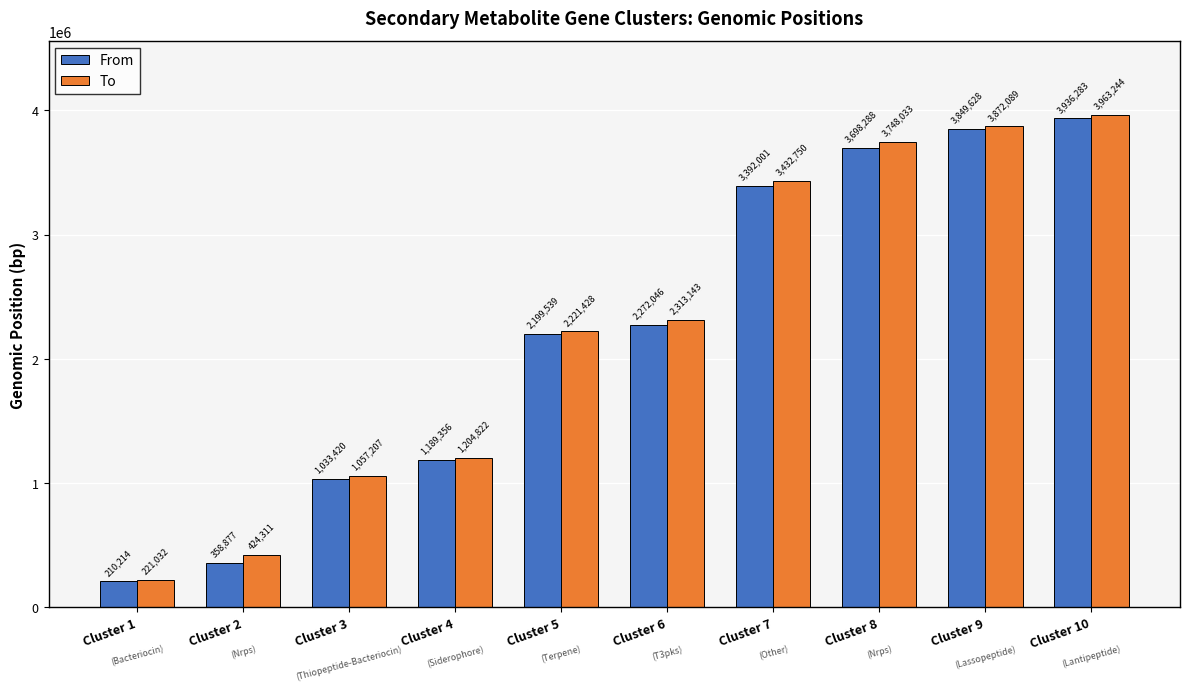

What is the value of the To bar at the 9th from the left?

3872089